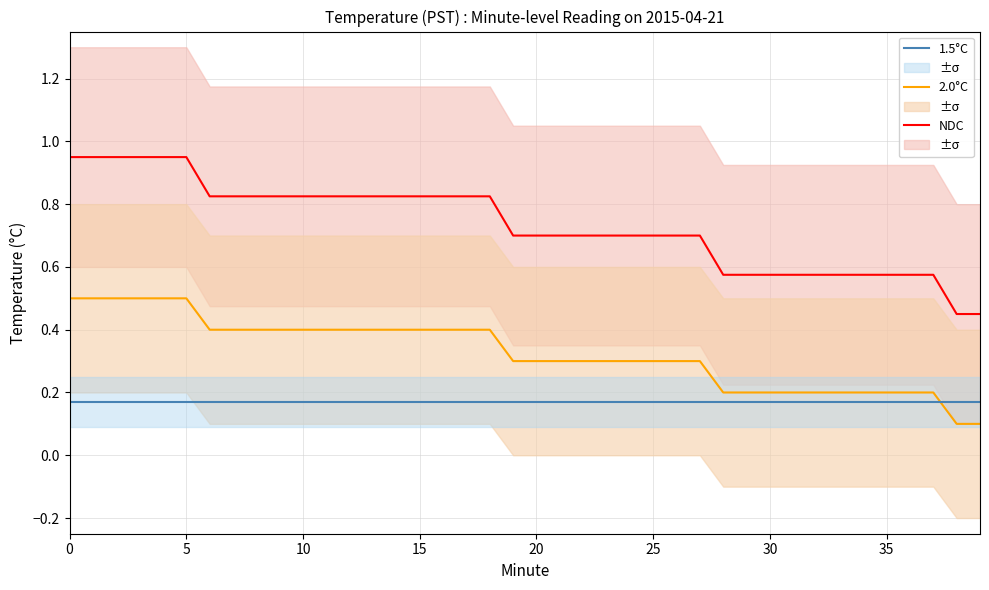

Rank the series at 36 from lowest to highest value.

1.5°C, 2.0°C, NDC